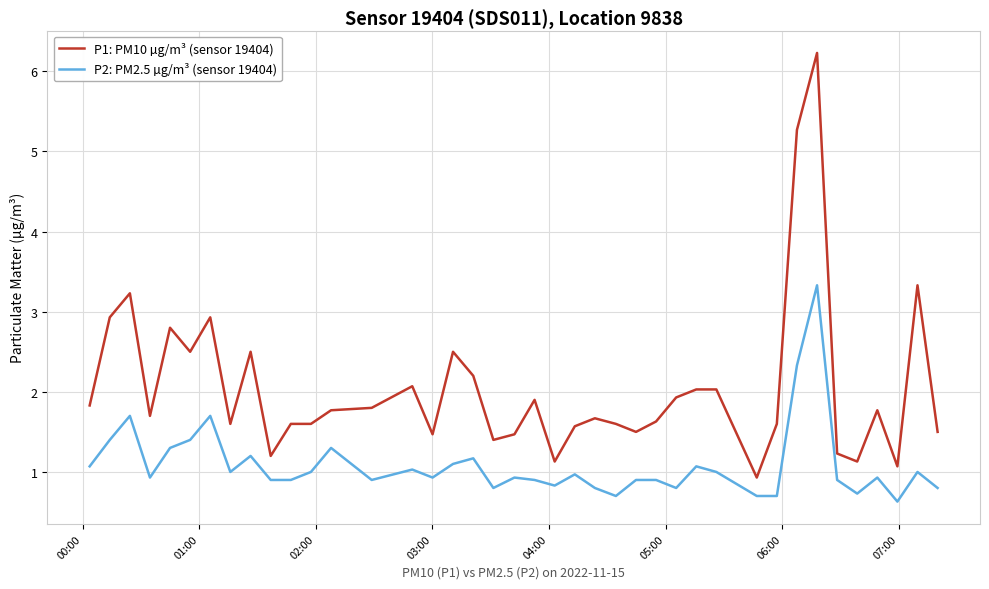

What is the difference between the maximum and minimum values in the P1: PM10 µg/m³ (sensor 19404) series?

5.3